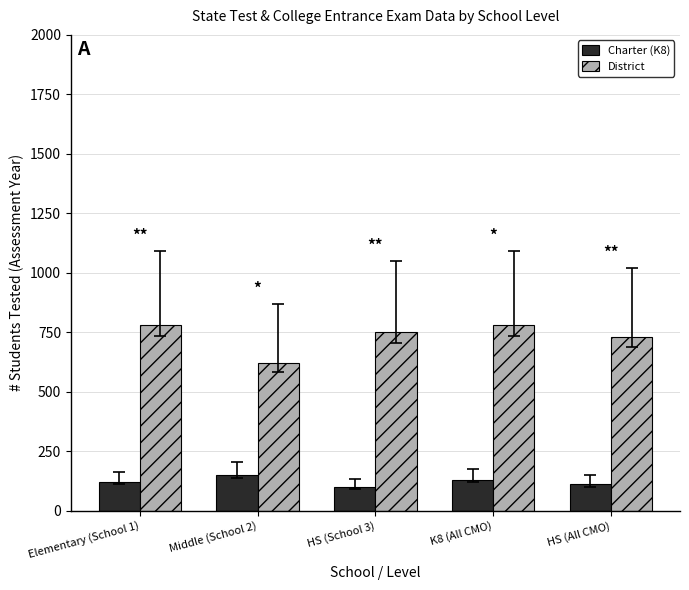

True or false: Charter (K8) has a value of 110 at HS (All CMO).

True